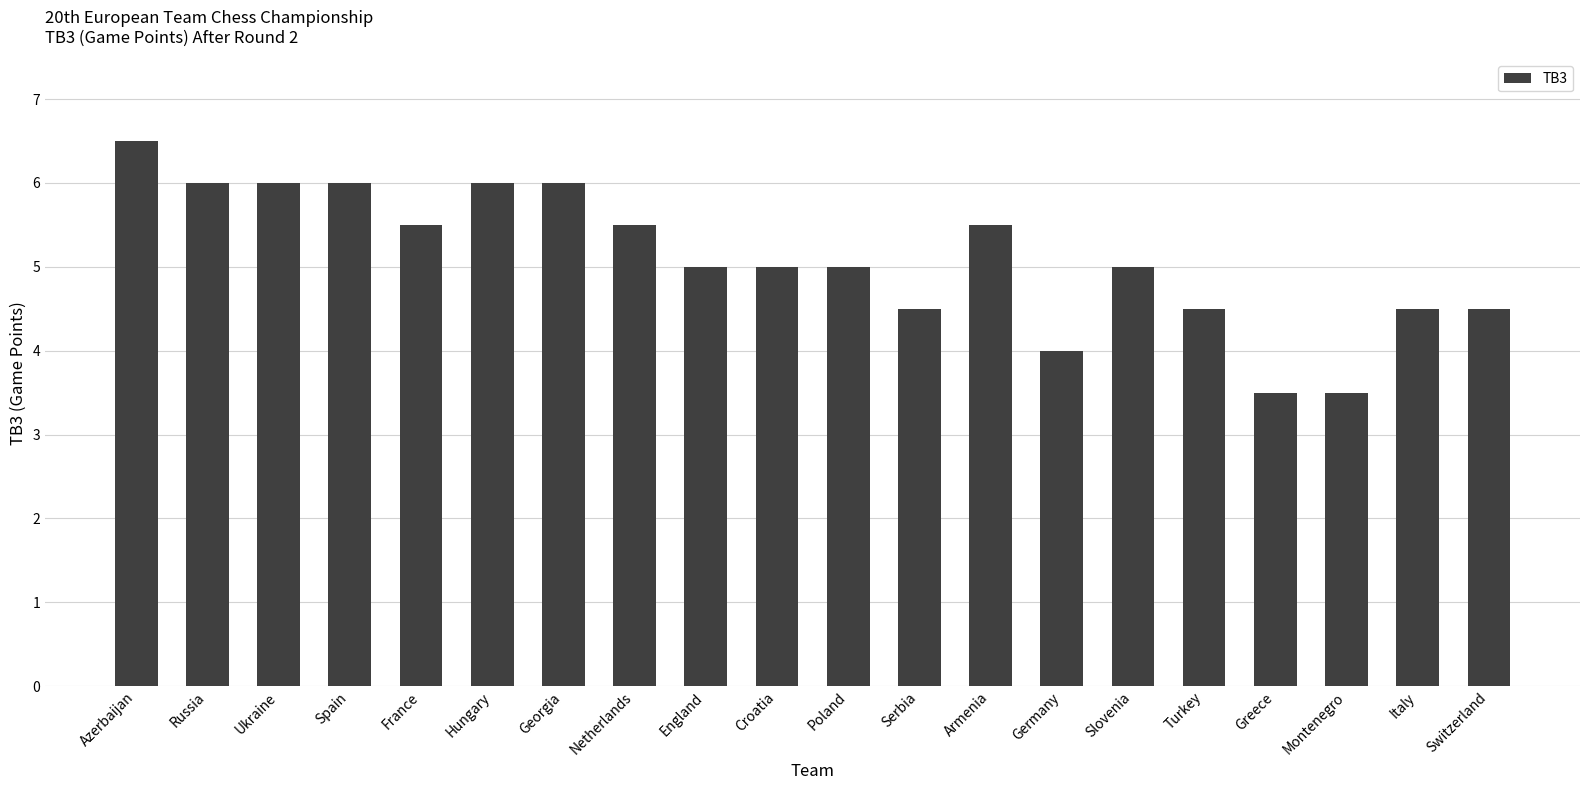

What is the greatest value displayed?

6.5